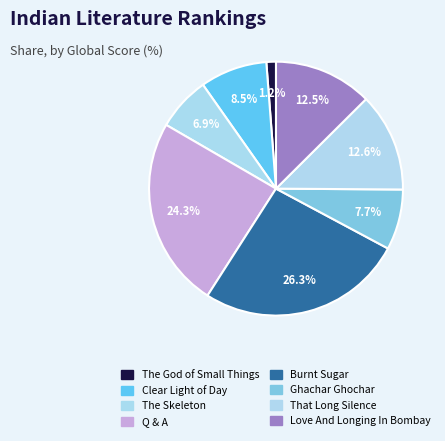

How many slices are in this pie chart?

8